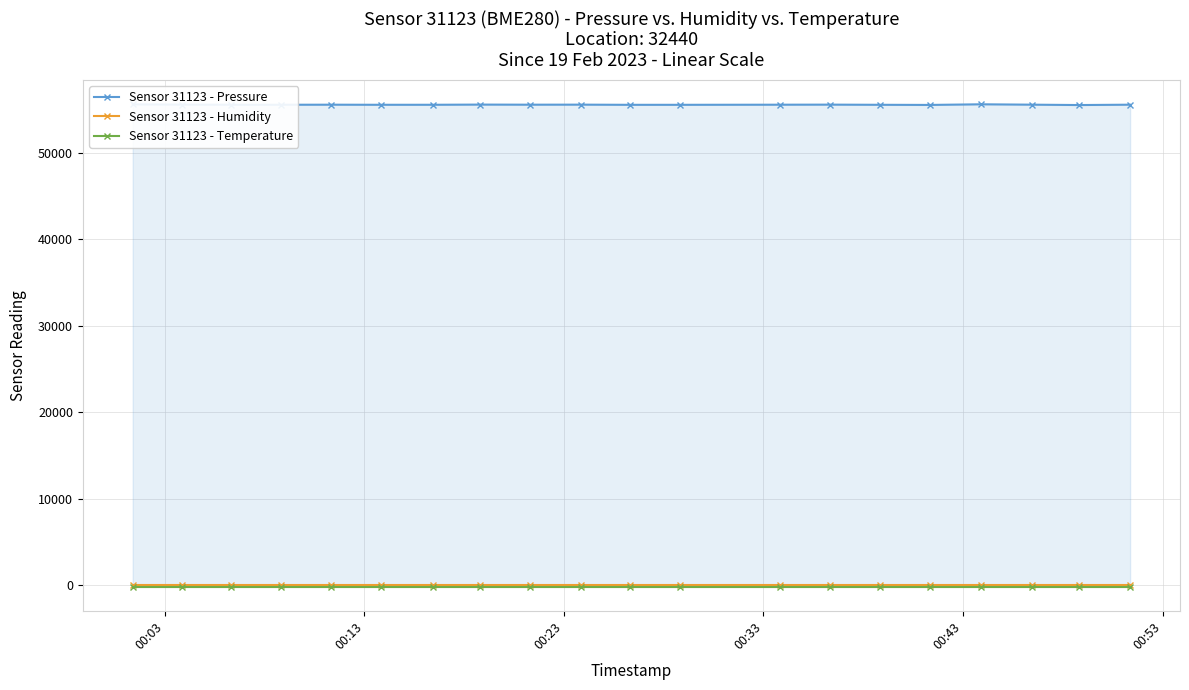

What is the maximum value shown in the chart?

55569.2